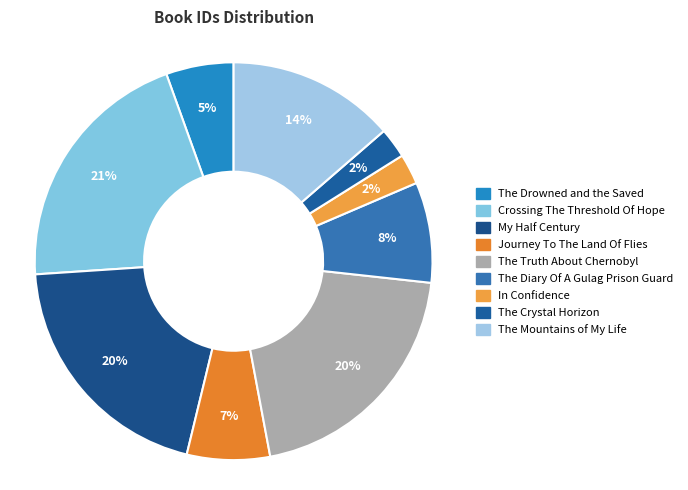

Count the number of slices in the pie.

9